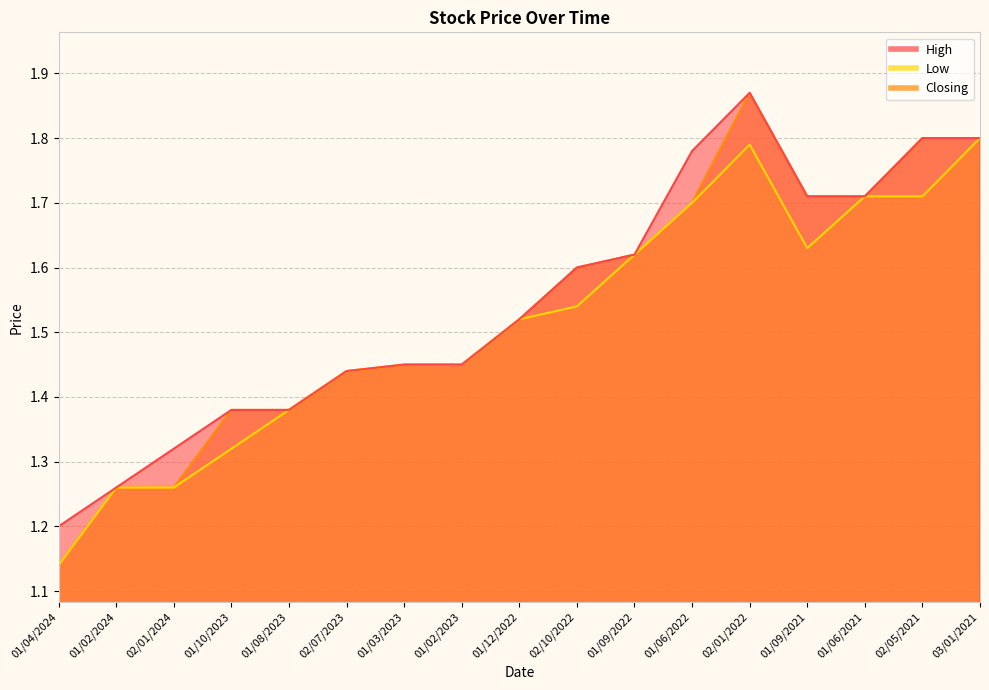

Is the value of Low at 02/01/2024 greater than the value of High at 01/02/2023?

No